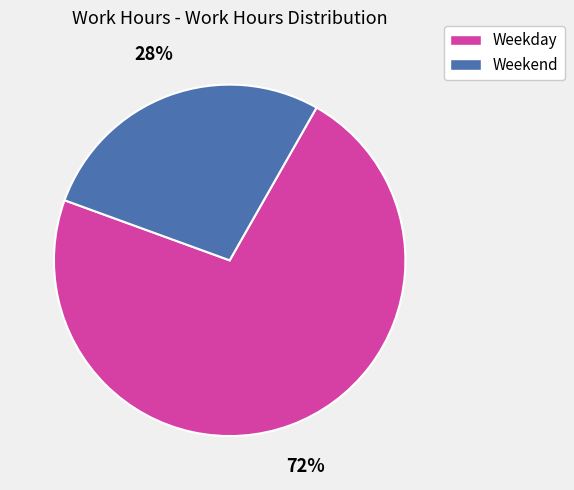

Is there any slice that represents more than half of the pie?

Yes